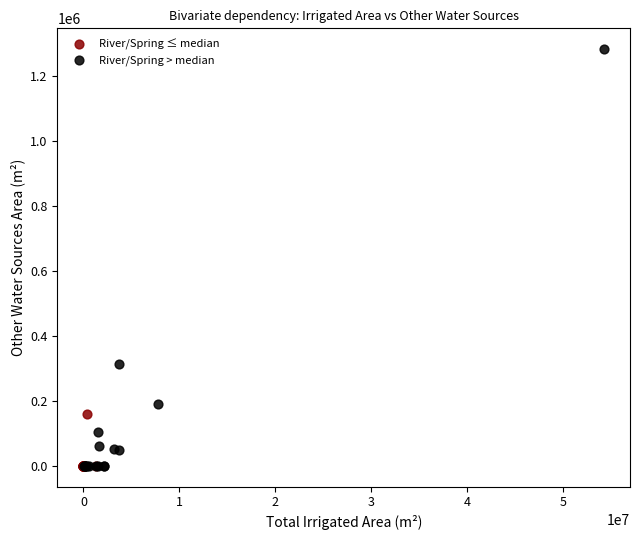

Which series reaches the maximum Y coordinate?

River/Spring > median